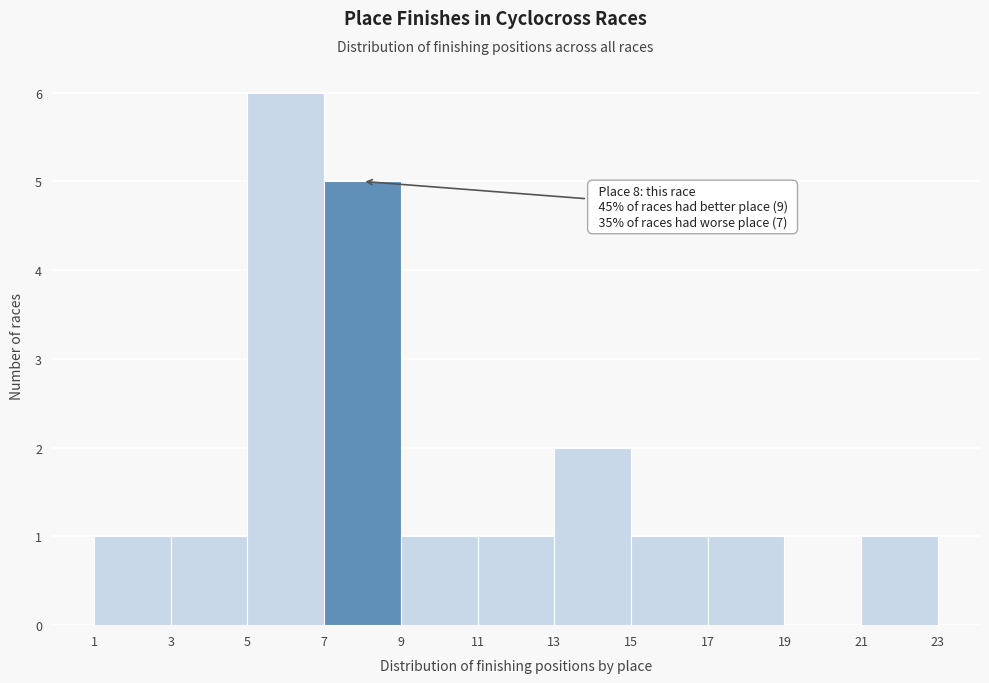

Over which range of the x-axis is the bar tallest?

5 to 7